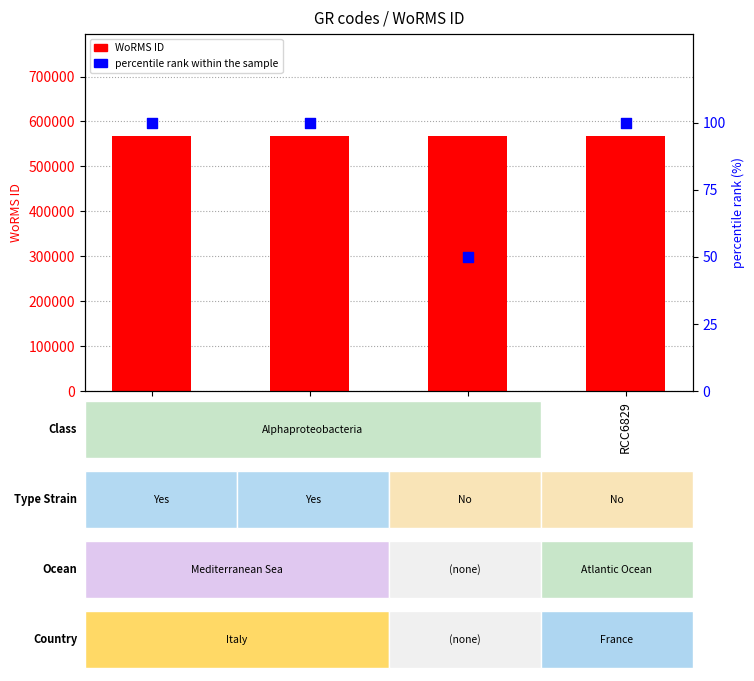

Which series reaches the maximum Y coordinate?

WoRMS ID